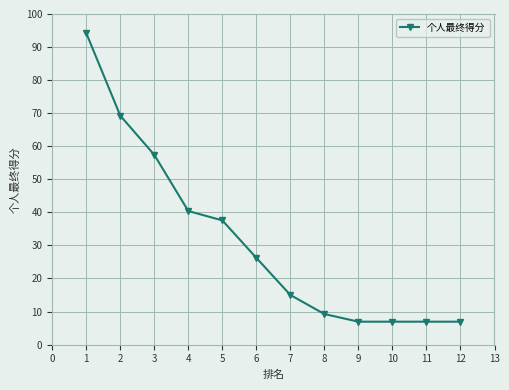

What is the minimum value shown in the chart?

6.9